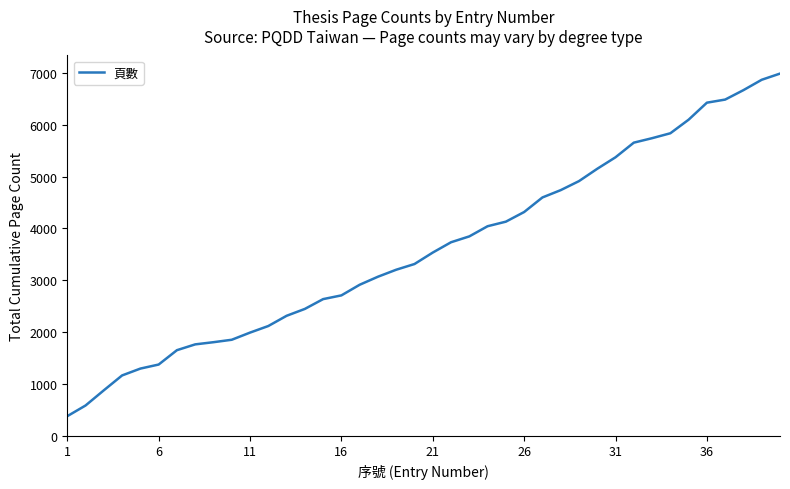

What is the maximum value shown in the chart?

6985